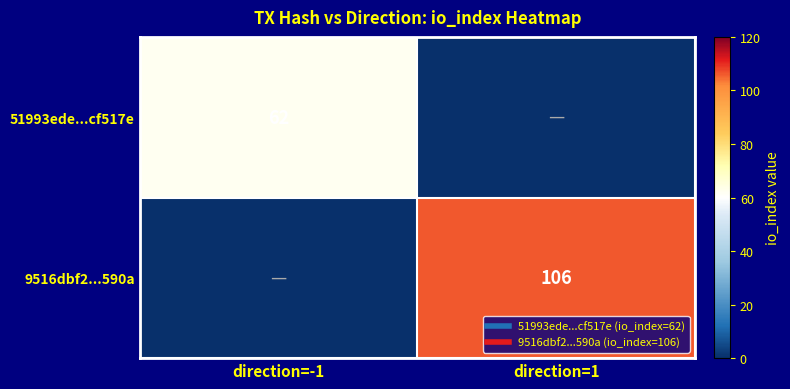

How many values in the 9516dbf2...590a series are below 106?

1